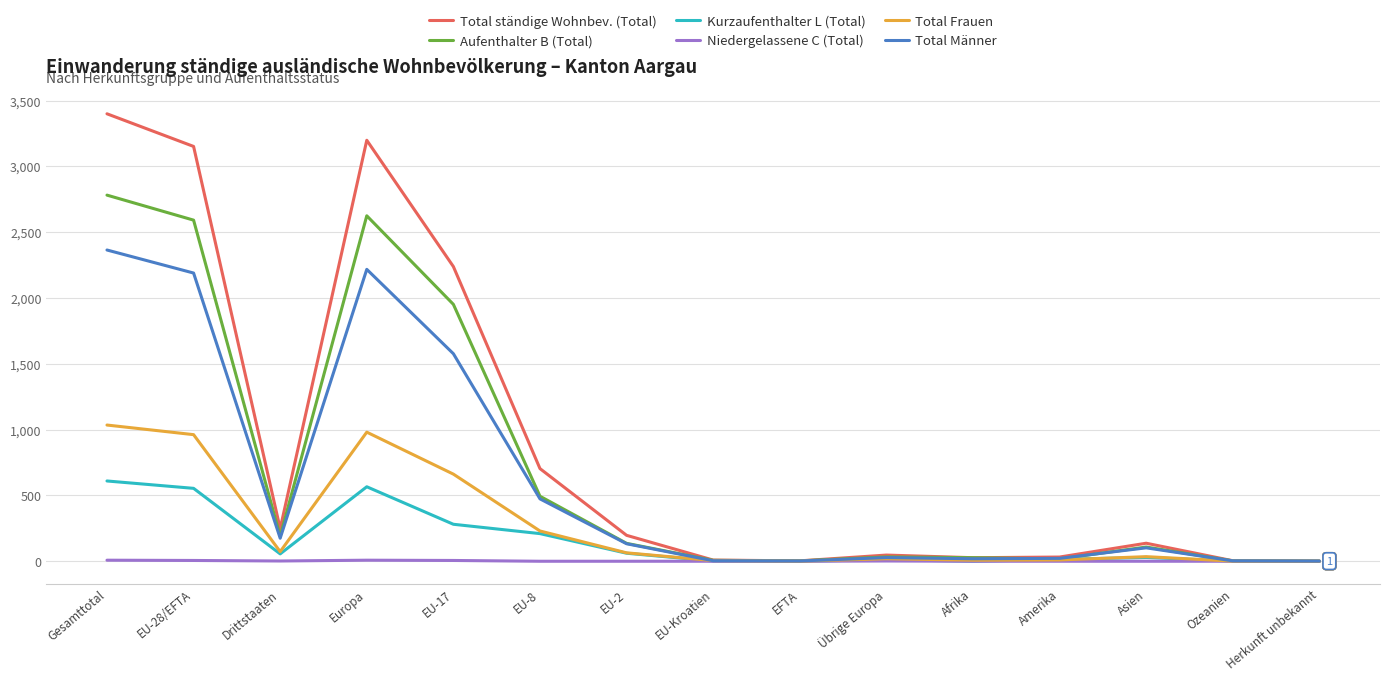

Is it true that Niedergelassene C (Total) equals 0 at EFTA?

True